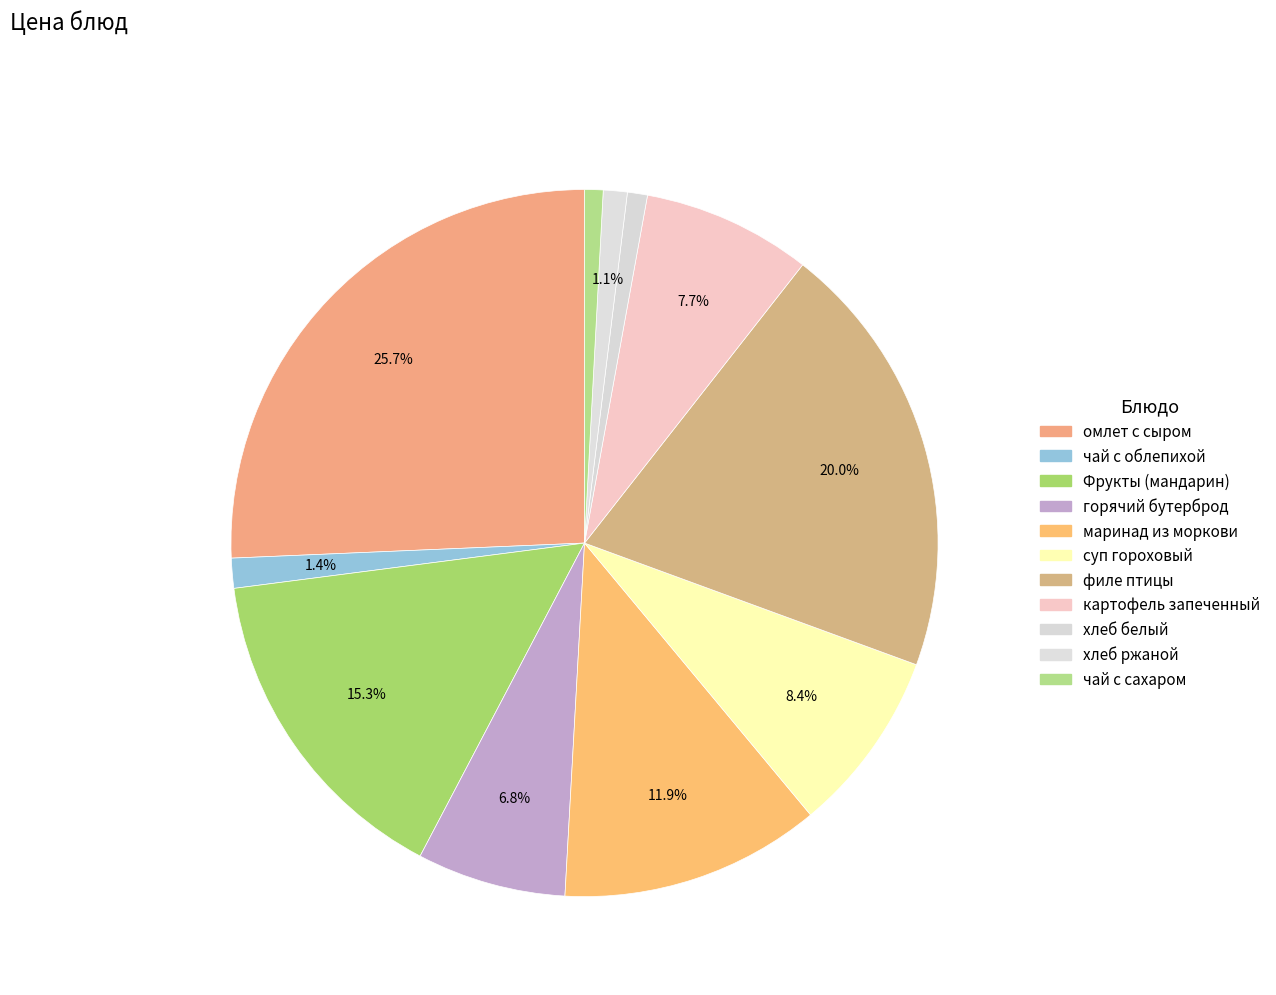

How many slices are in this pie chart?

11